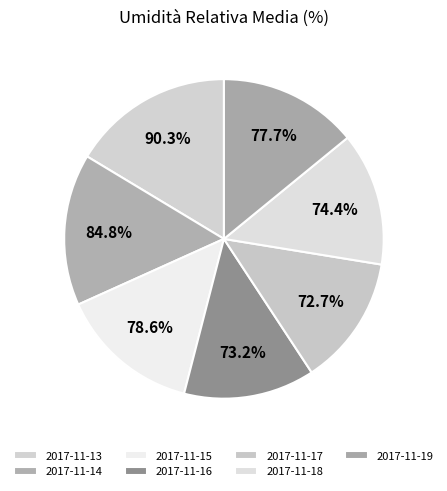

Rank the categories by value from lowest to highest.

2017-11-17, 2017-11-16, 2017-11-18, 2017-11-19, 2017-11-15, 2017-11-14, 2017-11-13